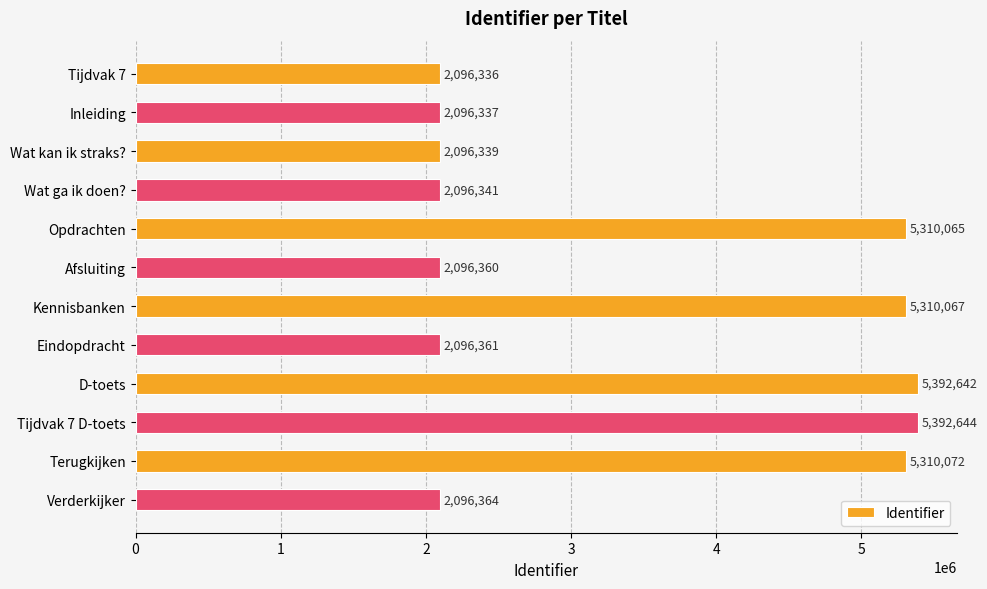

How many data points does each series have?

12